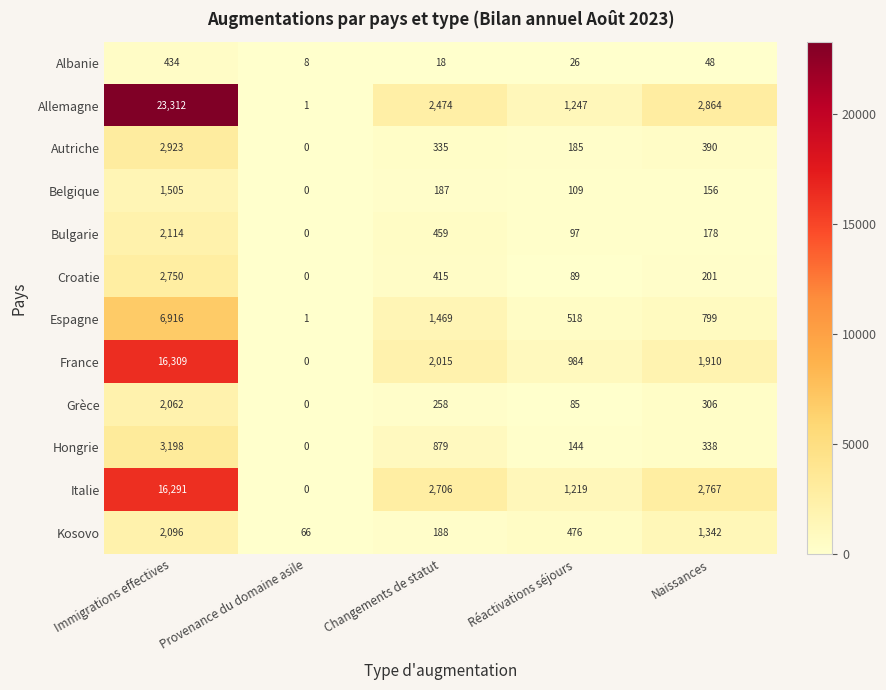

At which category does the chart reach its peak across all series?

Immigrations effectives